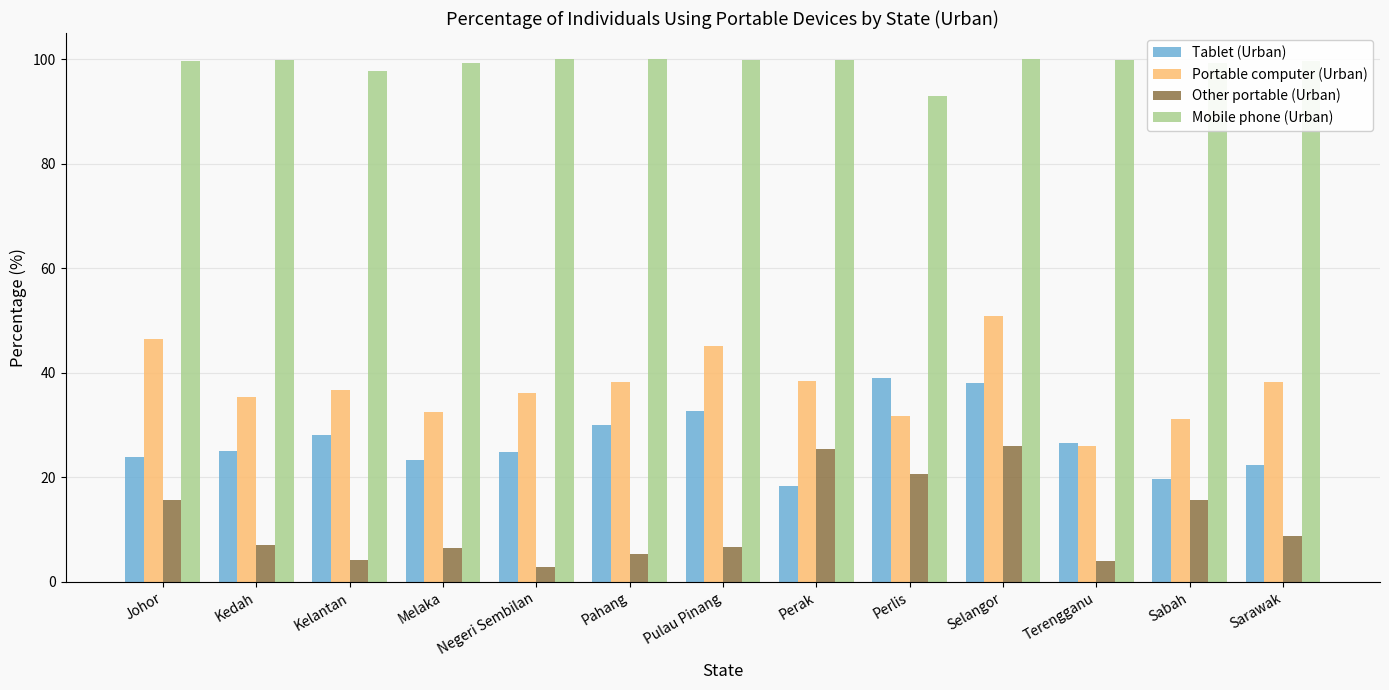

What is the minimum value shown in the chart?

2.8